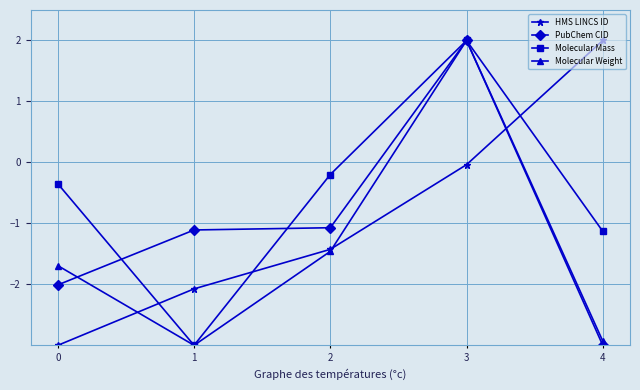

At which label does PubChem CID first exceed -1?

3